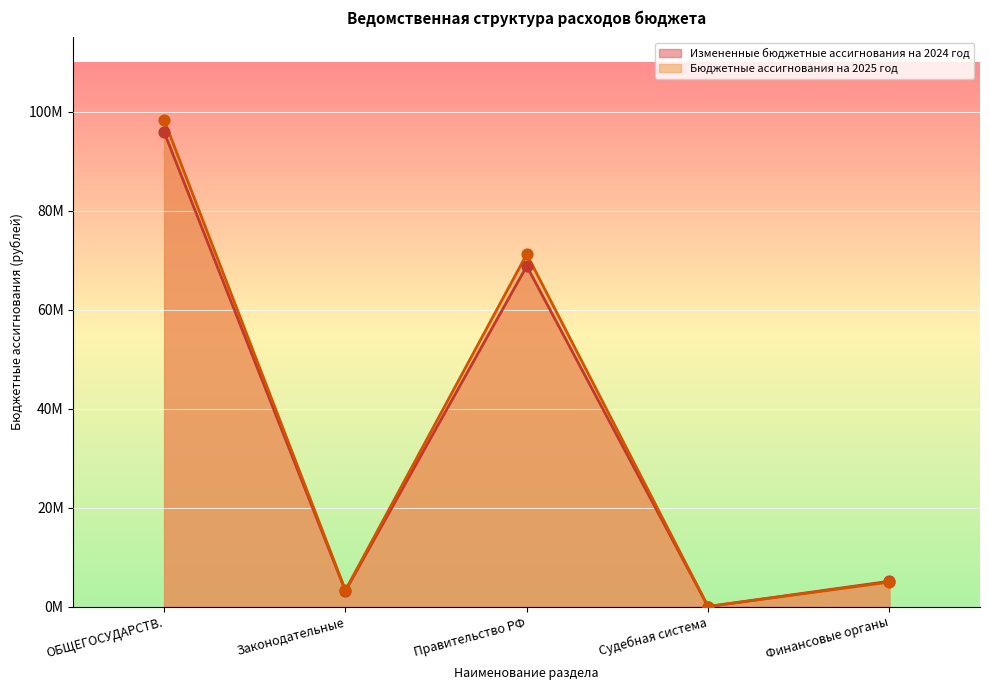

What are all the series names shown in the legend?

Измененные бюджетные ассигнования на 2024 год, Бюджетные ассигнования на 2025 год